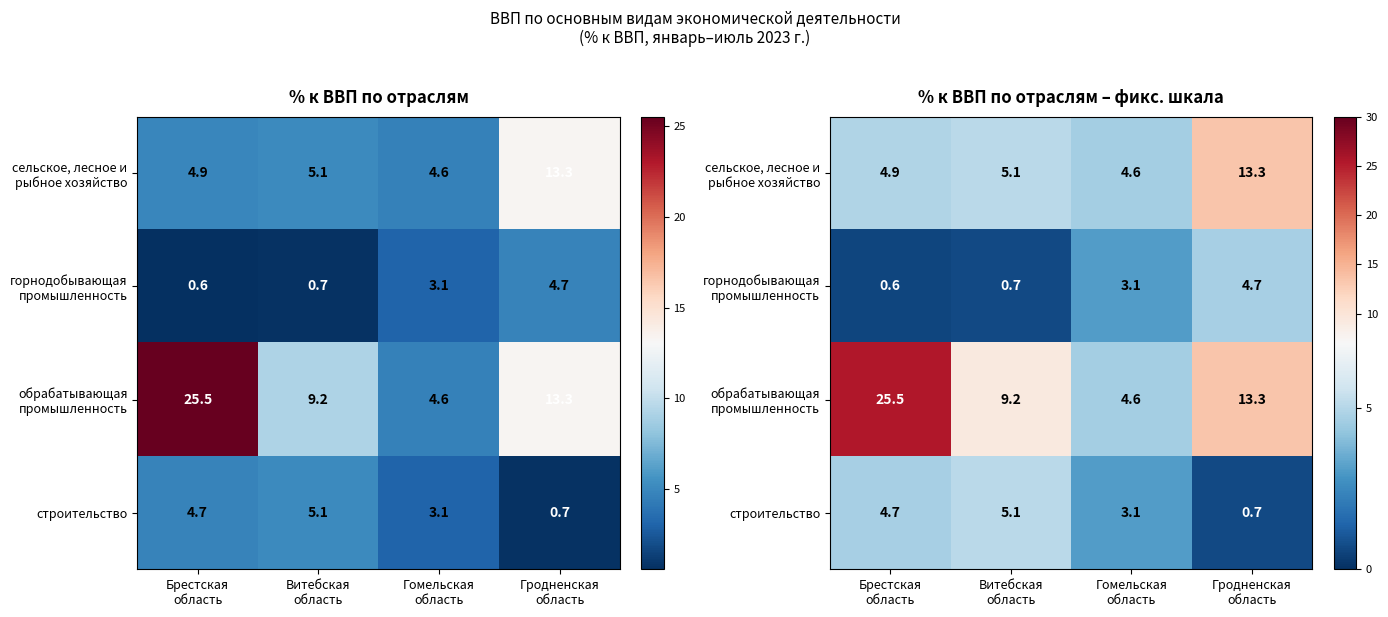

Which series has the largest total across all categories?

обрабатывающая промышленность